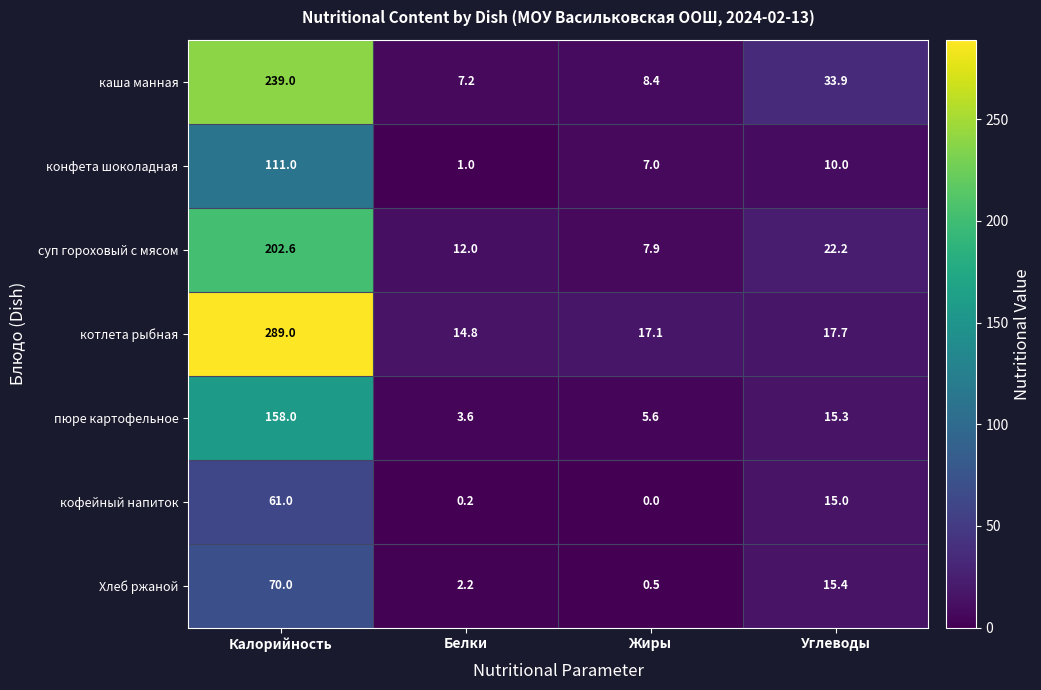

The конфета шоколадная series shows 45.2 at Калорийность. True or false?

False